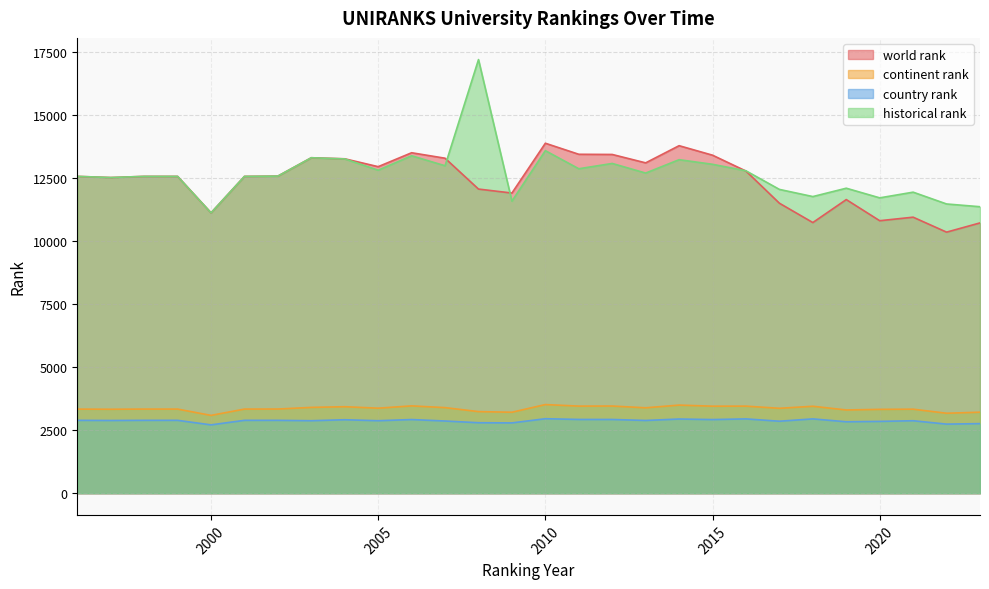

Reading left to right, extract all data points from this chart.

world rank: 12563.0	12517.0	12563.0	12563.0	11117.0	12563.0	12574.0	13302.0	13260.0	12948.0	13500.0	13283.0	12060.0	11902.0	13877.0	13439.0	13432.0	13099.0	13780.0	13403.0	12774.0	11499.0	10732.0	11643.0	10805.0	10945.0	10352.0	10718.0
continent rank: 3335.0	3329.0	3336.0	3336.0	3086.0	3336.0	3338.0	3403.0	3430.0	3372.0	3463.0	3394.0	3236.0	3211.0	3515.0	3454.0	3457.0	3387.0	3494.0	3451.0	3453.0	3367.0	3448.0	3301.0	3325.0	3332.0	3171.0	3213.0
country rank: 2890.0	2884.0	2890.0	2890.0	2710.0	2890.0	2890.0	2875.0	2913.0	2875.0	2921.0	2863.0	2795.0	2788.0	2954.0	2925.0	2924.0	2885.0	2942.0	2920.0	2947.0	2855.0	2947.0	2833.0	2848.0	2874.0	2740.0	2760.0
historical rank: 12563.0	12517.0	12563.0	12563.0	11117.0	12563.0	12574.0	13302.0	13255.0	12807.5	13380.0	12984.0	17194.5	11580.5	13582.5	12865.5	13075.5	12694.5	13225.0	13042.0	12783.5	12046.5	11762.5	12094.0	11711.5	11937.0	11469.0	11360.0